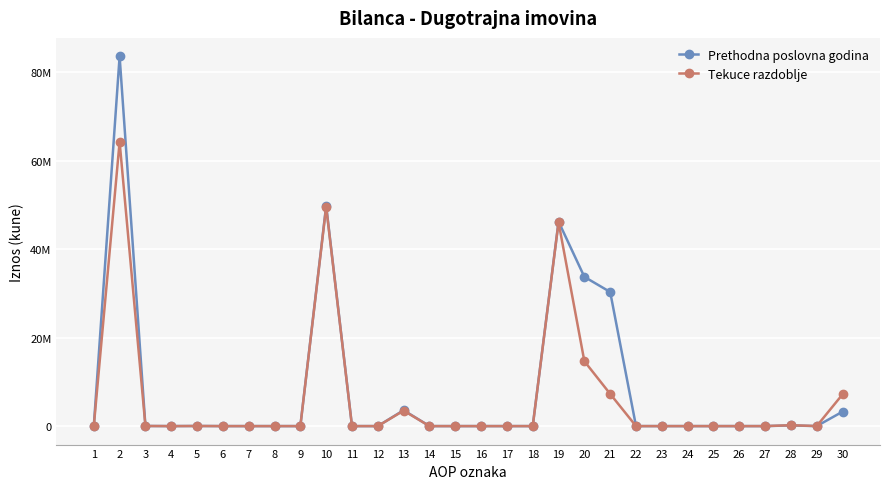

Which series has the widest spread of values?

Prethodna poslovna godina